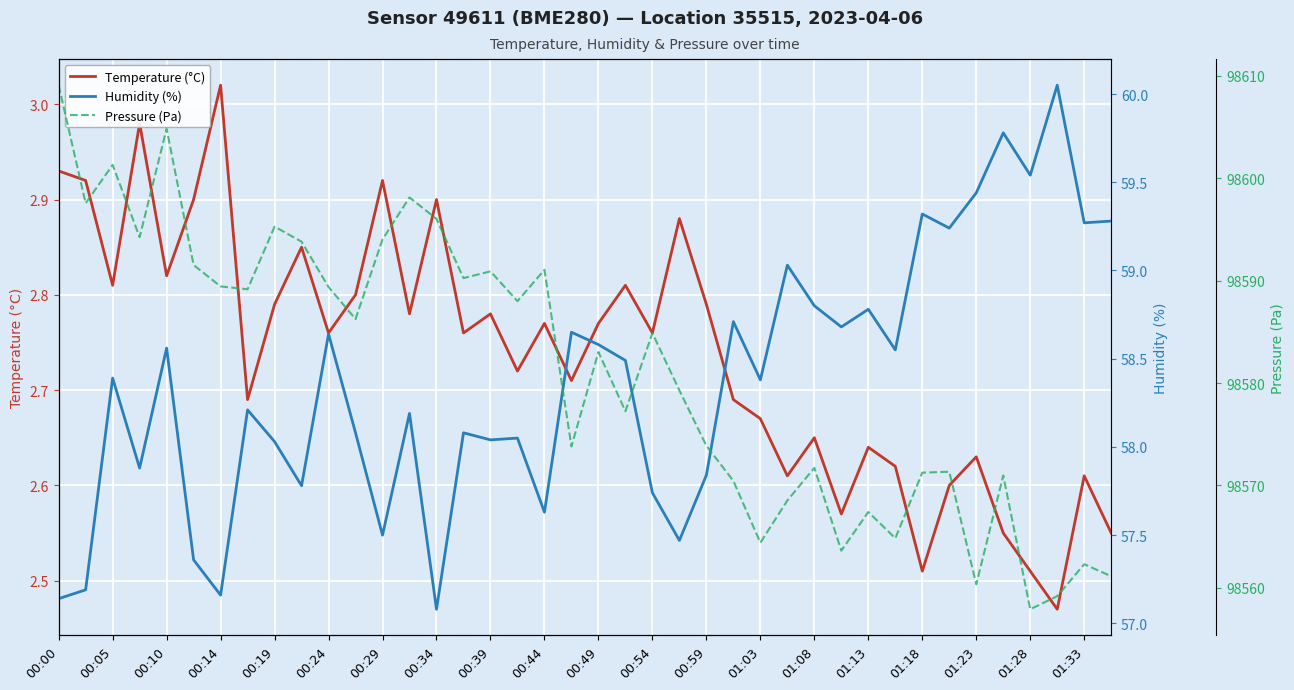

How many categories are shown in the chart?

40